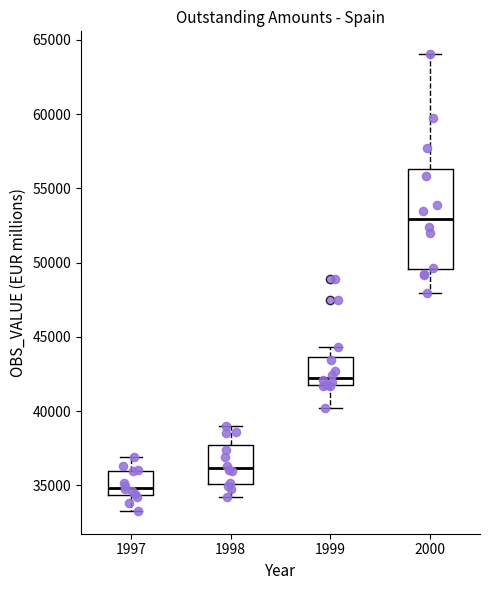

Where does the median line of the box at x = 1998 sit on the y-axis? The values are not printed on the chart, so give them approximately, as read against the axis.

36000